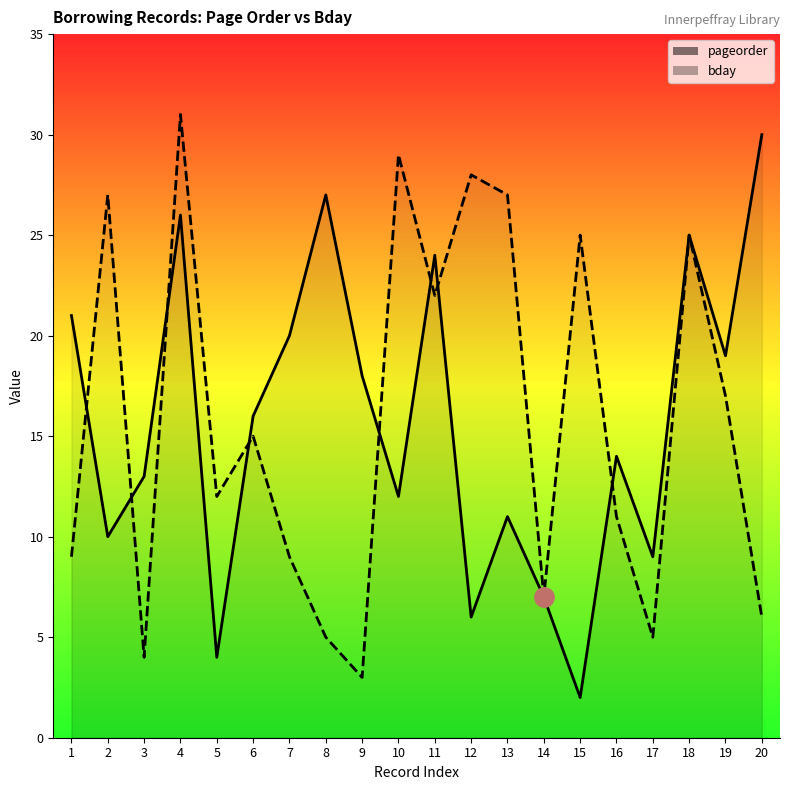

Where is the first local maximum for bday?

2